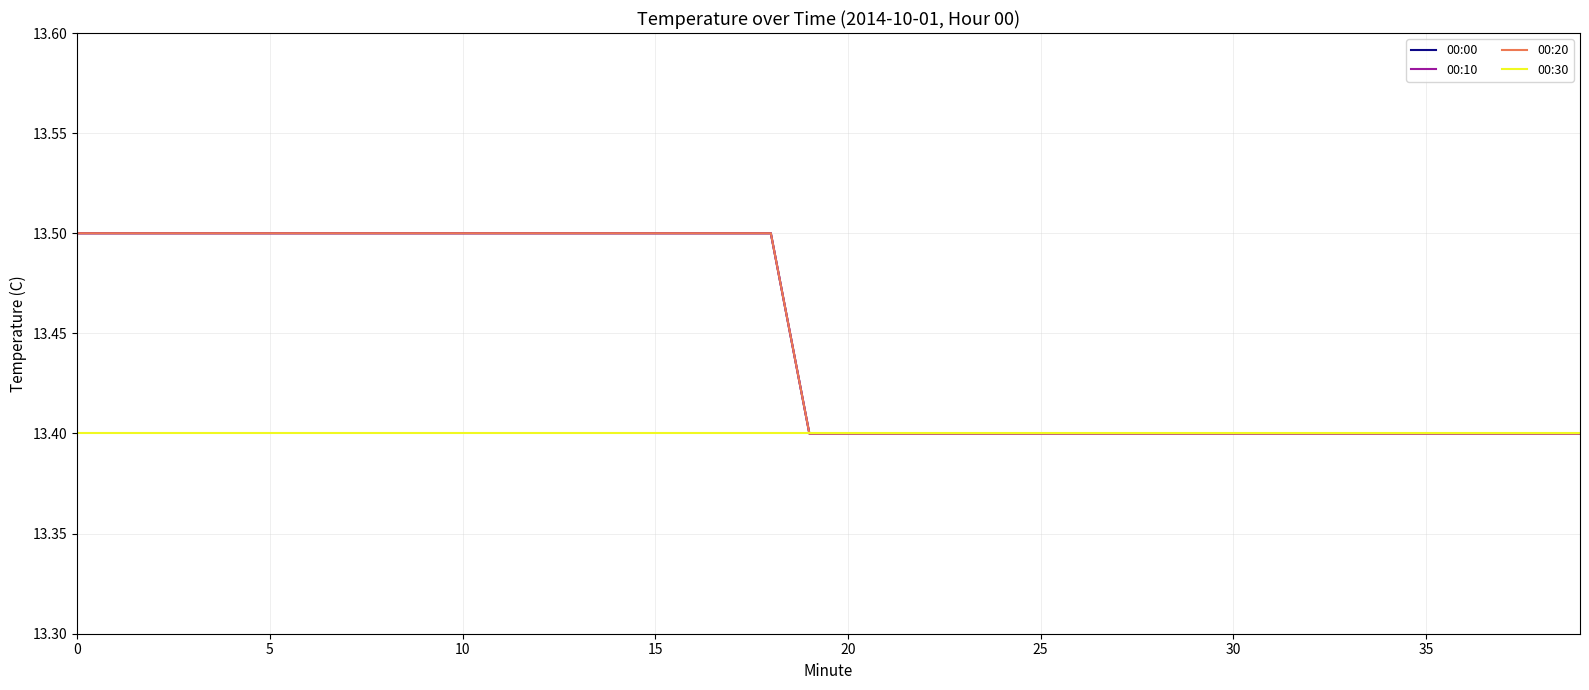

How many 00:20 values are between 13 and 14?

40